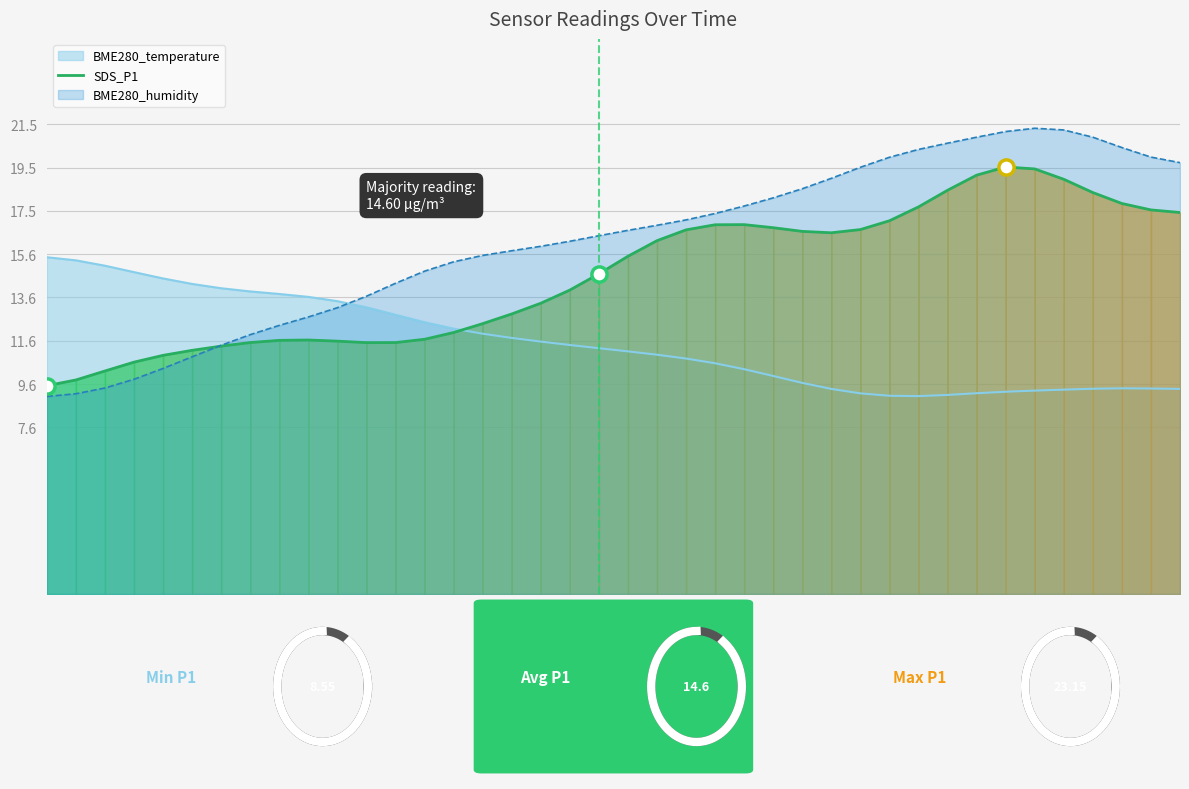

What is the ratio of the value at 23 to the value at 29?

1.0